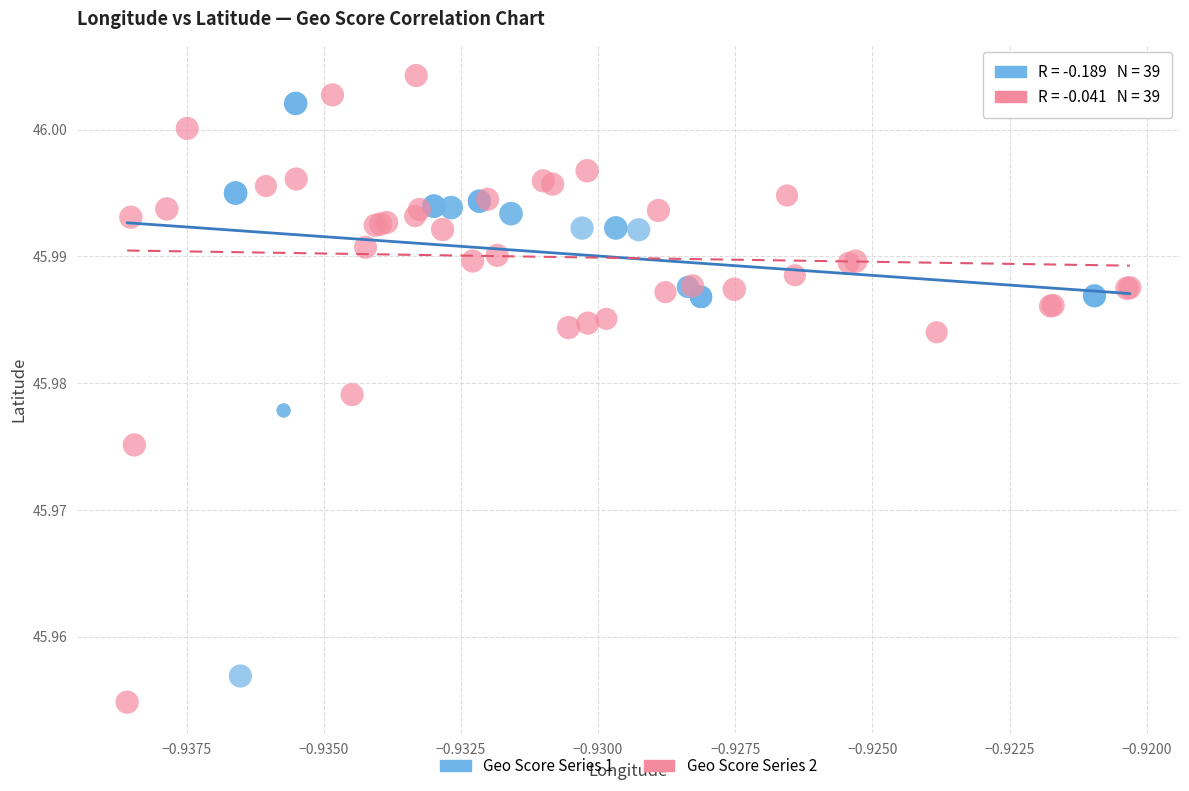

Which series has the widest spread of Y values?

Geo Score Series 2